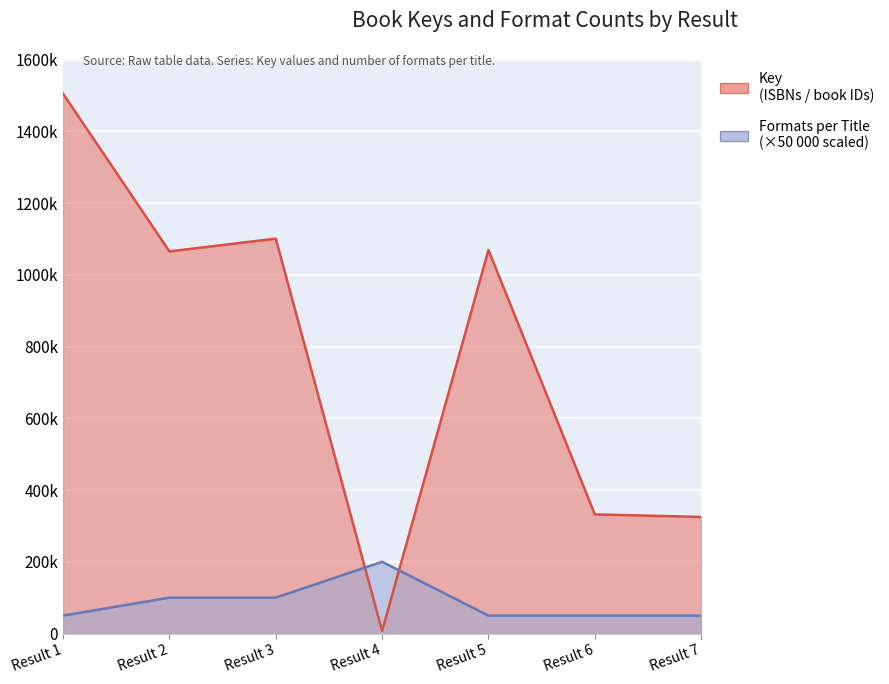

List the labels in order of Formats per Title value, largest first.

Result 4, Result 2, Result 3, Result 1, Result 5, Result 6, Result 7